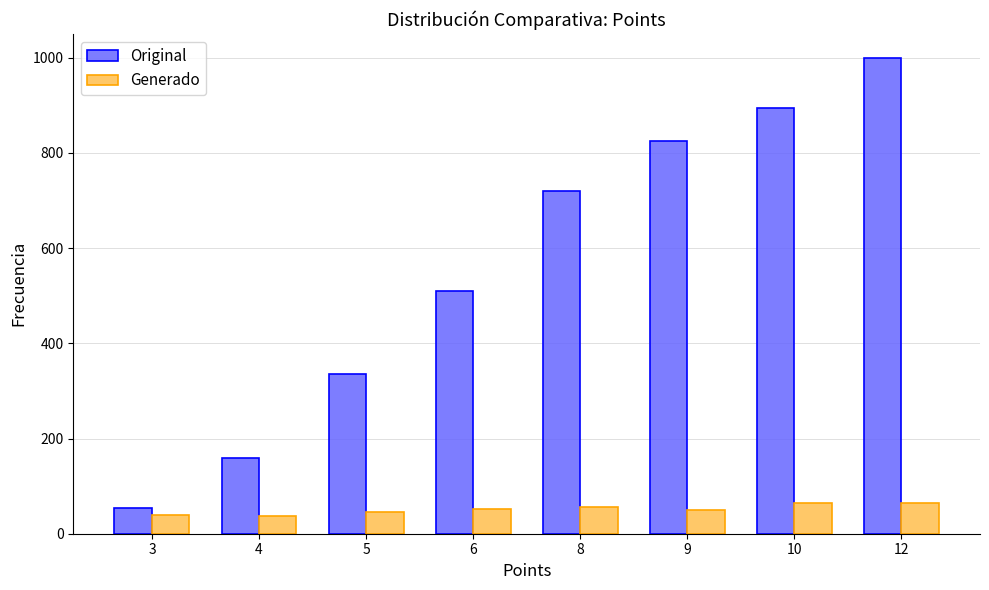

What is the value of the Original bar at the 1st from the left?

55